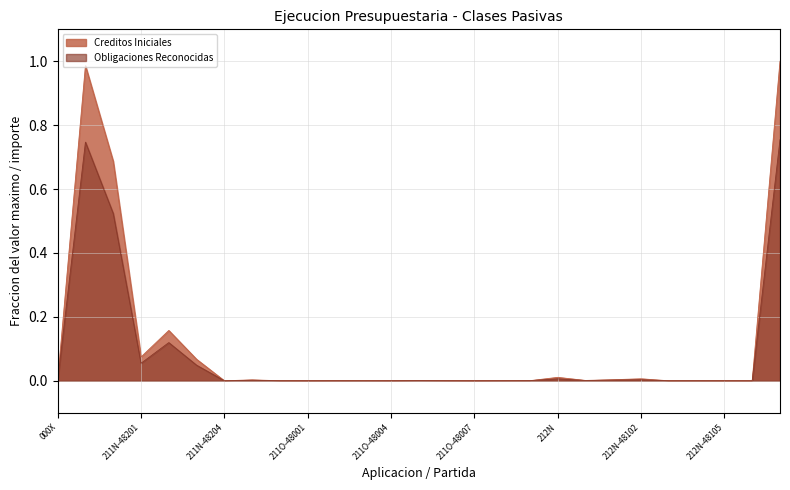

Reading left to right, transcribe all the data shown in this chart.

Creditos Iniciales: 0.0	1.0	0.7	0.1	0.2	0.1	0.0	0.0	0.0	0.0	0.0	0.0	0.0	0.0	0.0	0.0	0.0	0.0	0.0	0.0	0.0	0.0	0.0	0.0	0.0	0.0	1.0
Obligaciones Reconocidas: 0.0	0.7	0.5	0.1	0.1	0.0	0.0	0.0	0.0	0.0	0.0	0.0	0.0	0.0	0.0	0.0	0.0	0.0	0.0	0.0	0.0	0.0	0.0	0.0	0.0	0.0	0.8